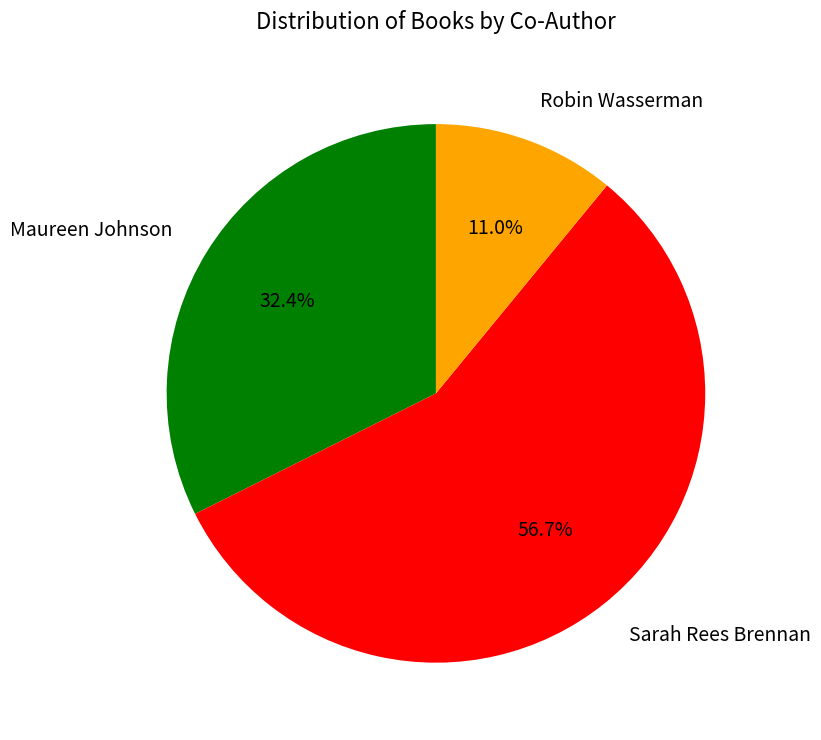

Does Maureen Johnson account for over 50% of the chart?

No